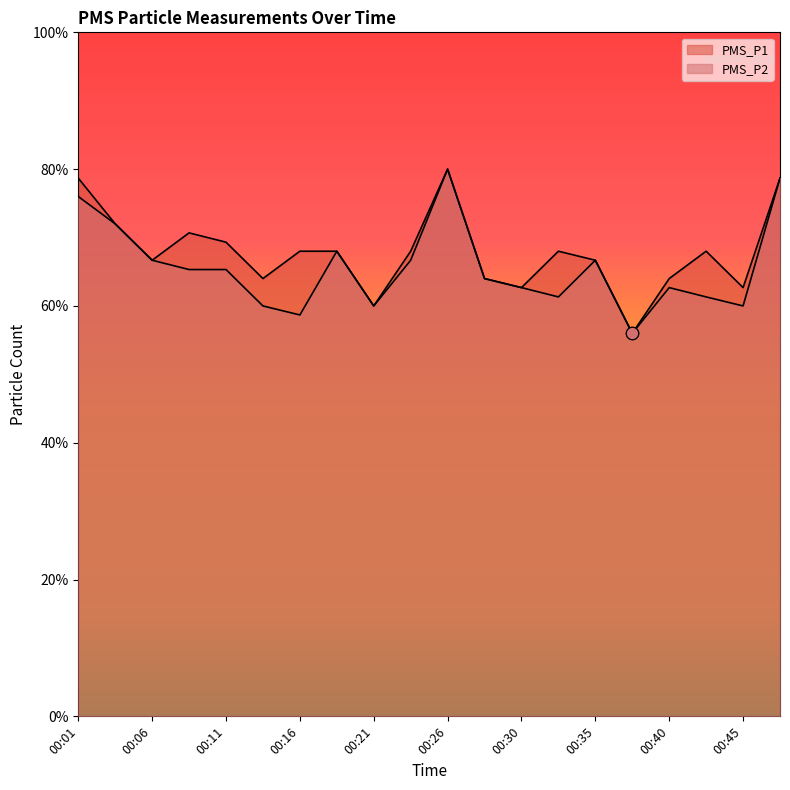

Which series contains the lowest Y value?

PMS_P1